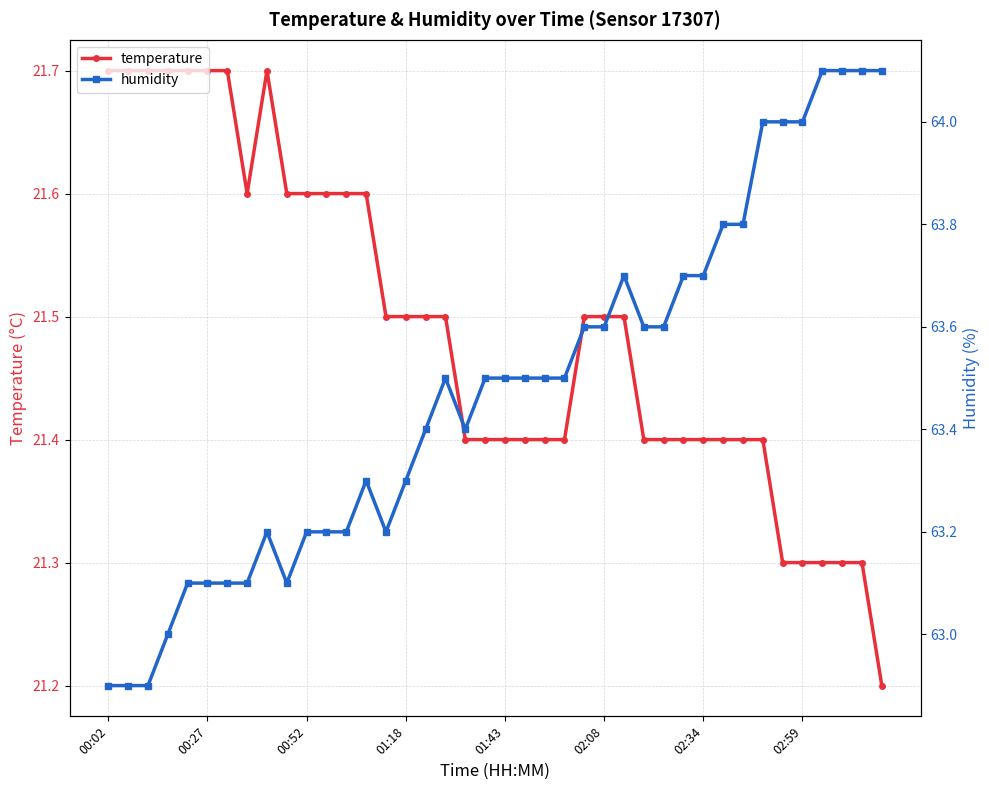

Rank the series by their maximum value, from highest to lowest.

humidity, temperature